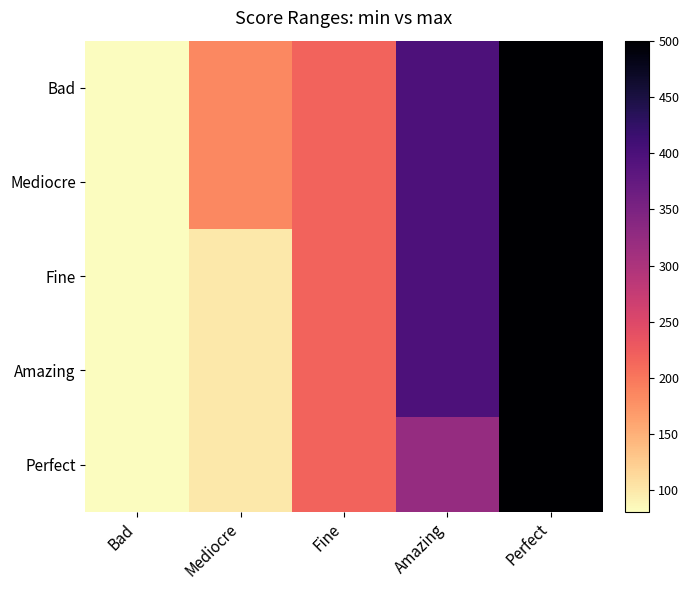

Reading left to right, extract all data points from this chart.

Bad: Bad=81	Mediocre=185	Fine=217	Amazing=398	Perfect=500
Mediocre: Bad=81	Mediocre=185	Fine=217	Amazing=398	Perfect=500
Fine: Bad=81	Mediocre=100	Fine=217	Amazing=398	Perfect=500
Amazing: Bad=81	Mediocre=100	Fine=217	Amazing=398	Perfect=500
Perfect: Bad=81	Mediocre=100	Fine=217	Amazing=322	Perfect=500